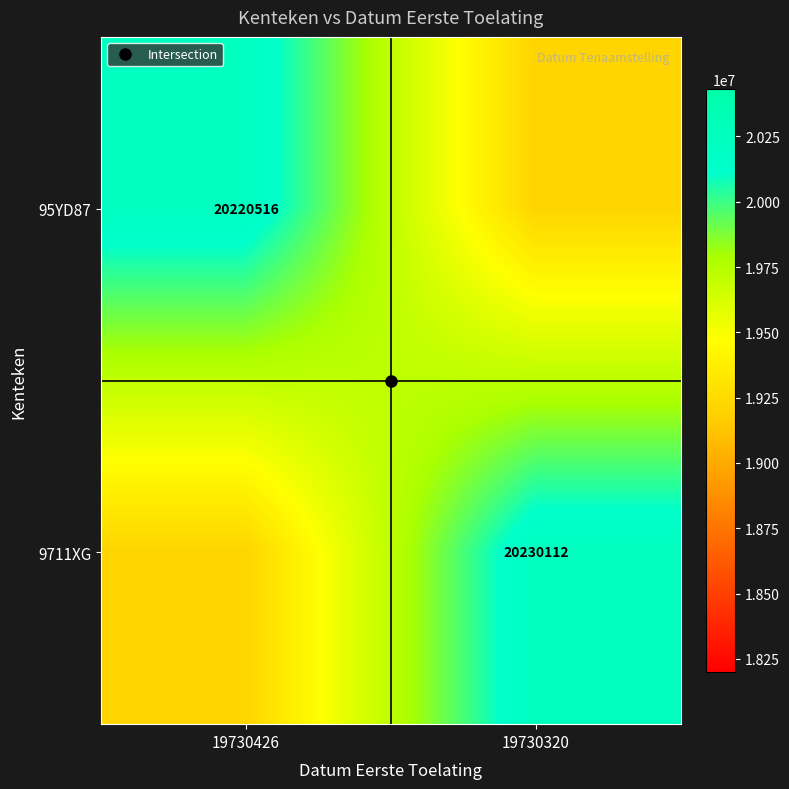

Which series has the largest range (max minus min)?

9711XG